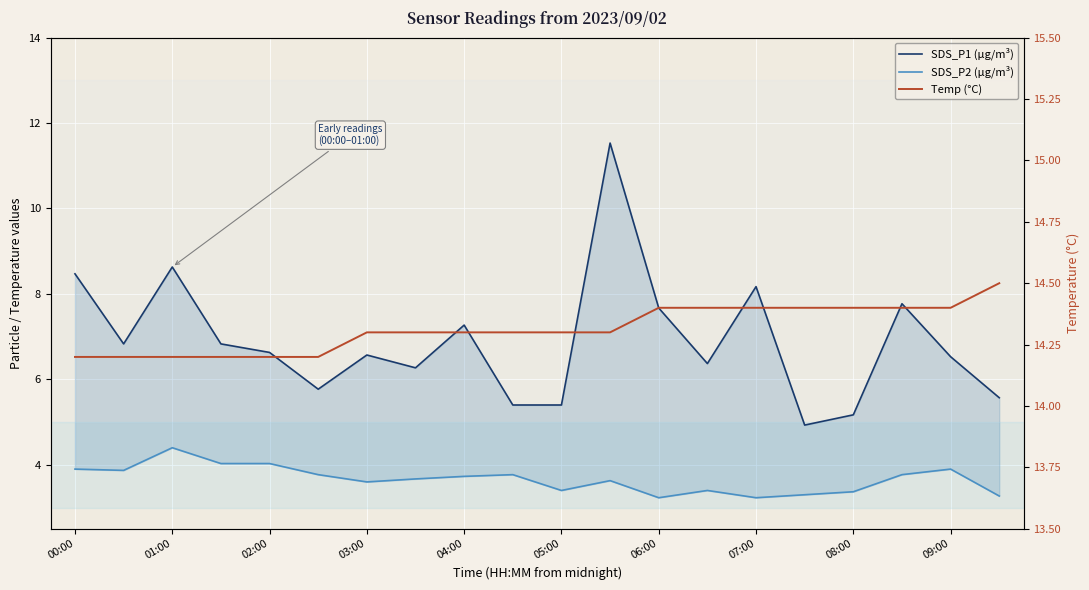

True or false: SDS_P1 (µg/m³) and SDS_P2 (µg/m³) intersect in this chart.

False